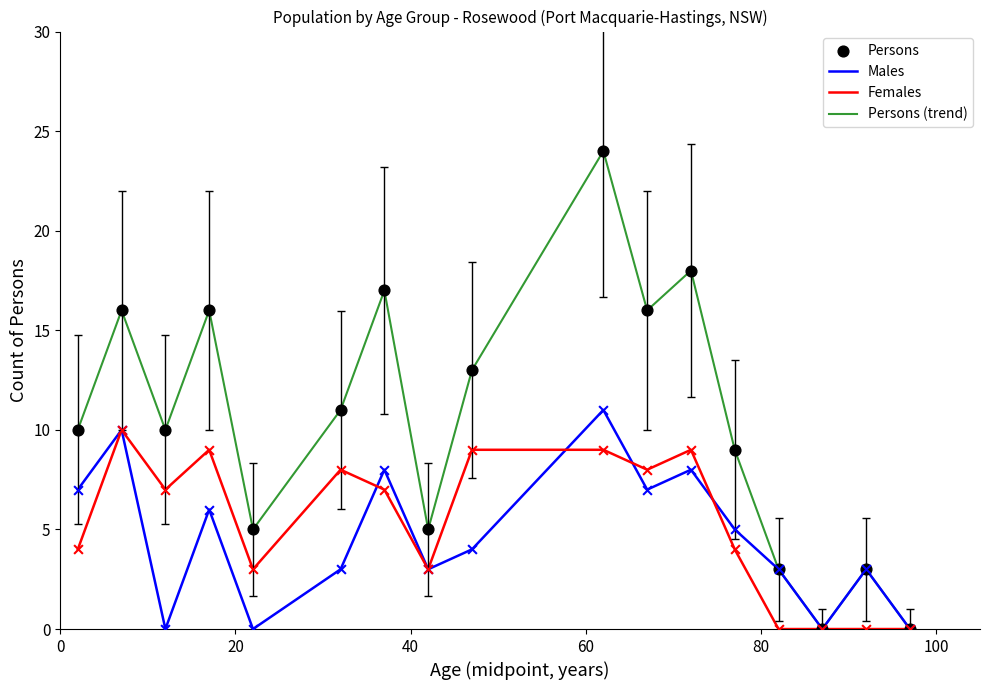

Which series has the largest range (max minus min)?

Persons (trend)